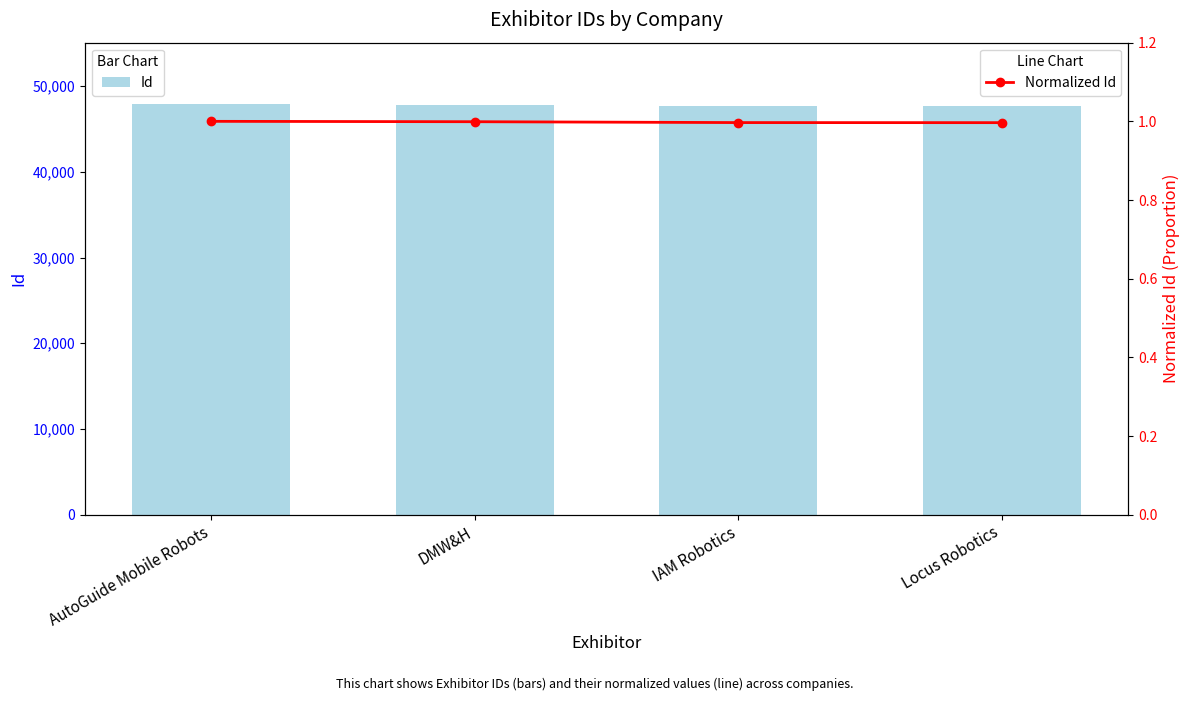

True or false: Id has a value of 77359.8 at Locus Robotics.

False